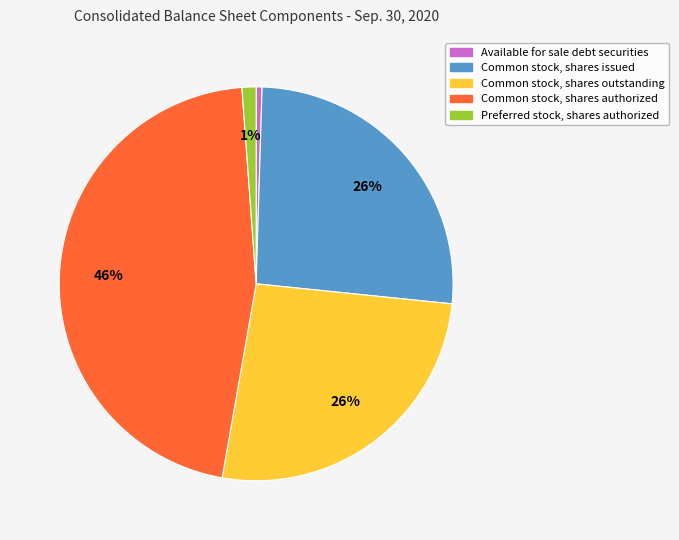

Count the number of slices in the pie.

5